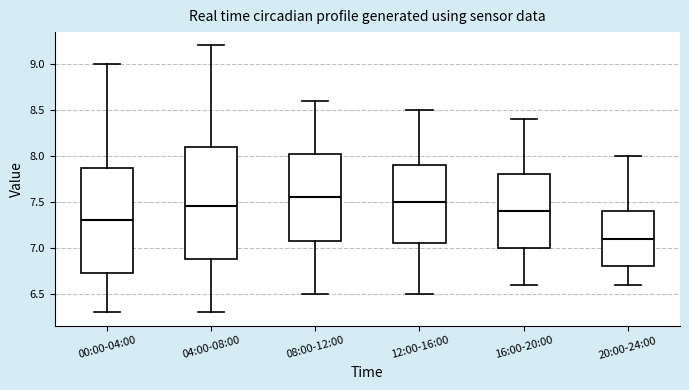

Which box's median line is the lowest?

20:00-24:00